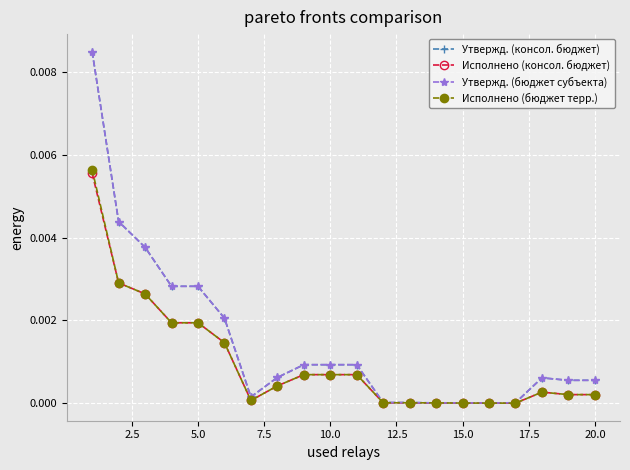

Does the chart have visible grid lines?

Yes